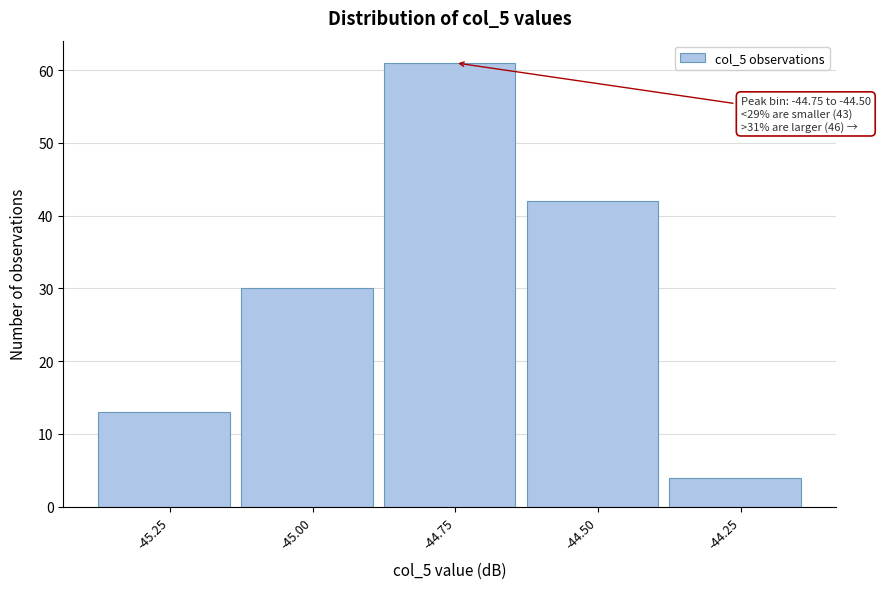

Reading right to left, what are all the values shown in this chart?

-44.25=4	-44.50=42	-44.75=61	-45.00=30	-45.25=13